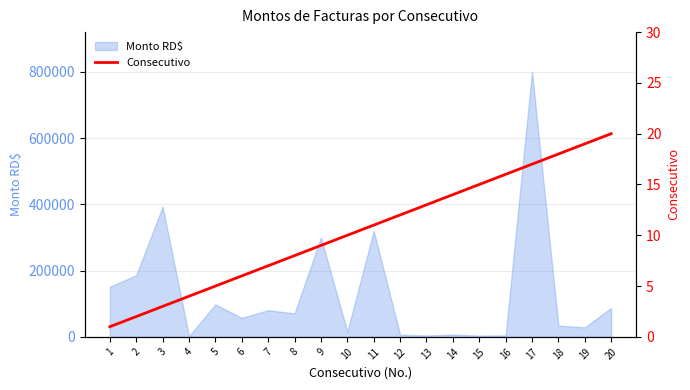

What is the maximum value for Monto RD$?

800000.0